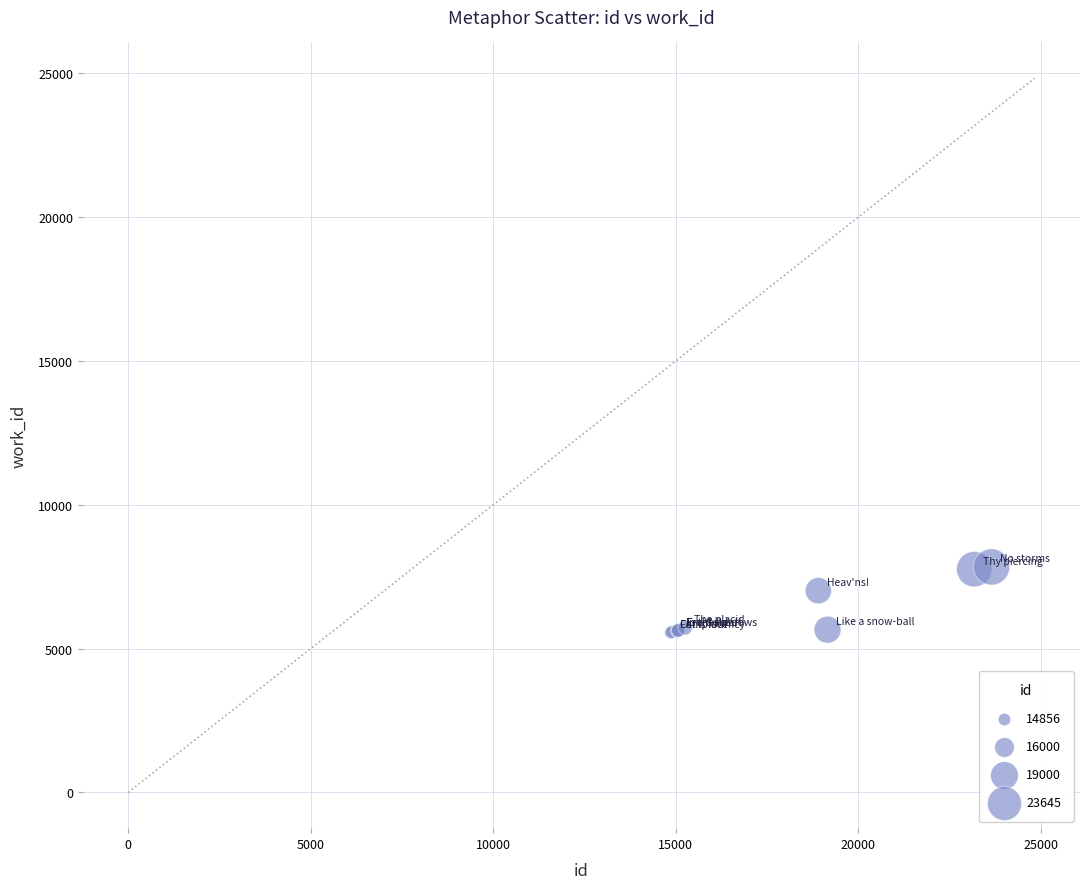

What Y value in the scatter plot is closest to 6700?

7013